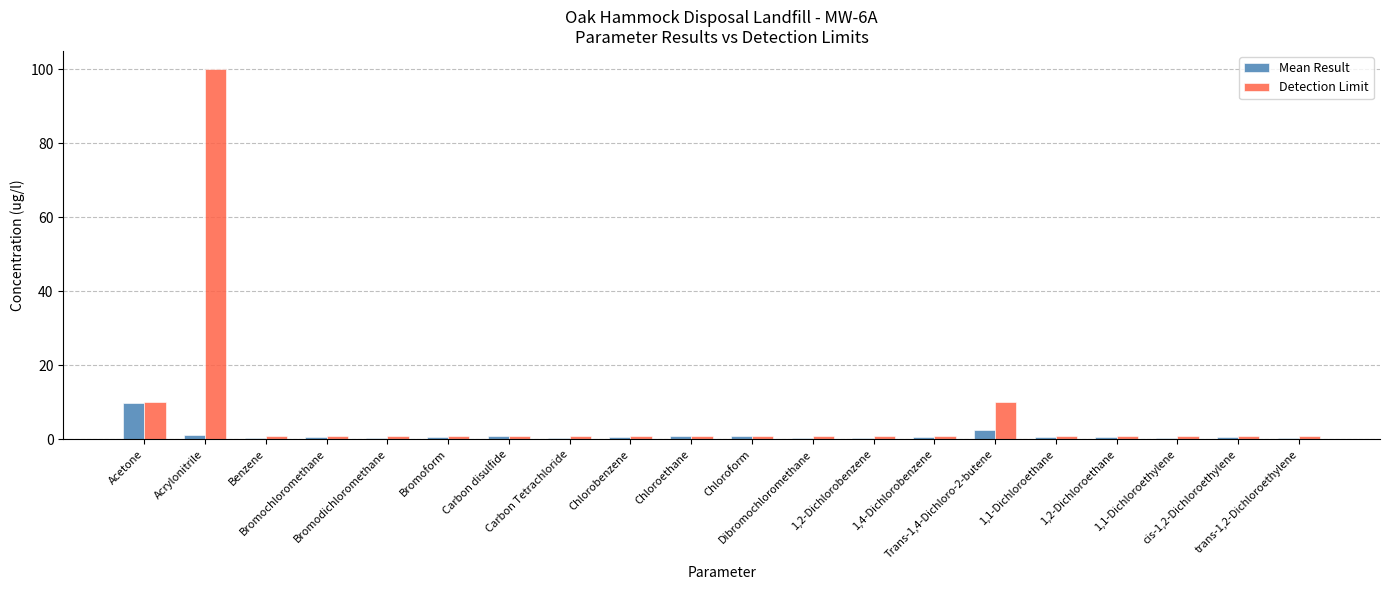

What is the approximate value of Mean Result at 1,1-Dichloroethane?

0.5